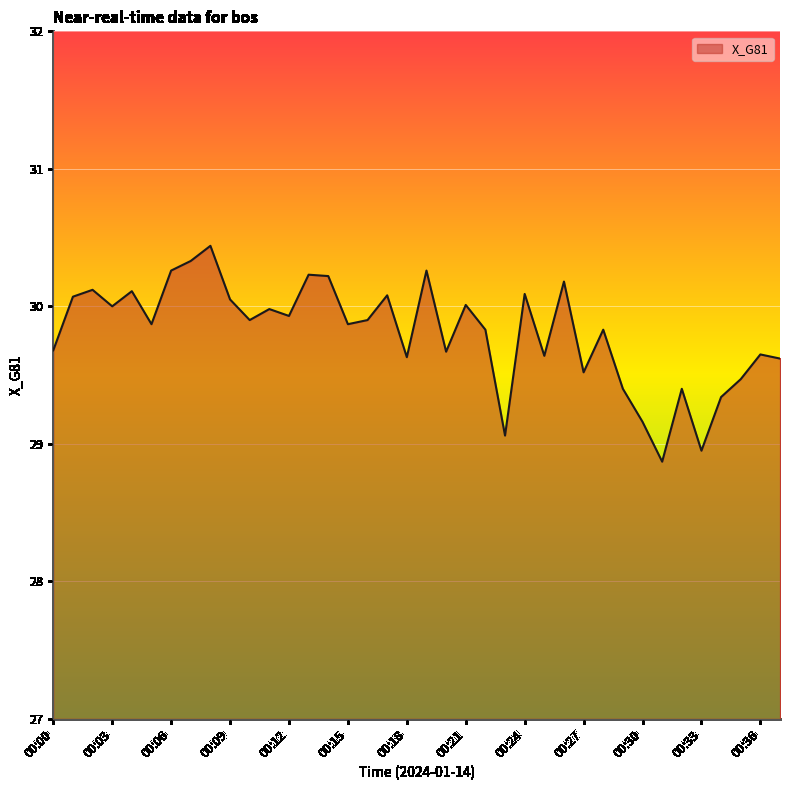

True or false: the data has more than 0 interior local peaks.

True